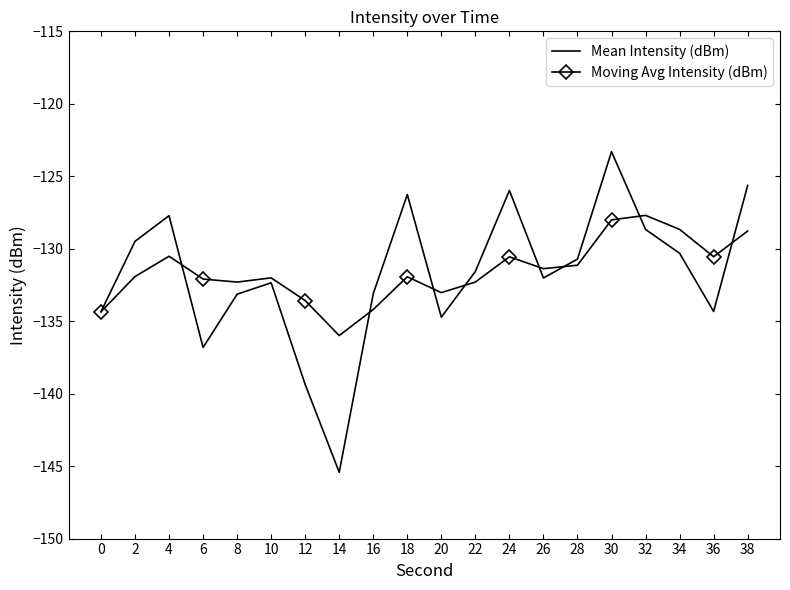

What is the approximate value of Moving Avg Intensity (dBm) at 16?

-134.2